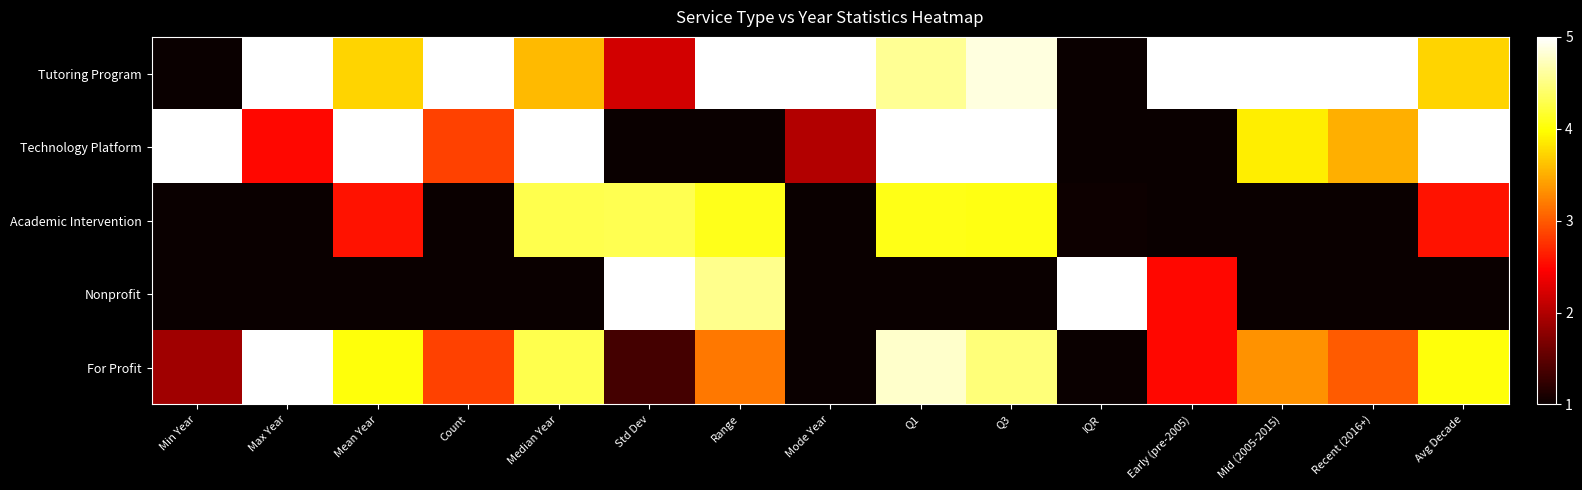

At how many categories does at least one series exceed 4?

15